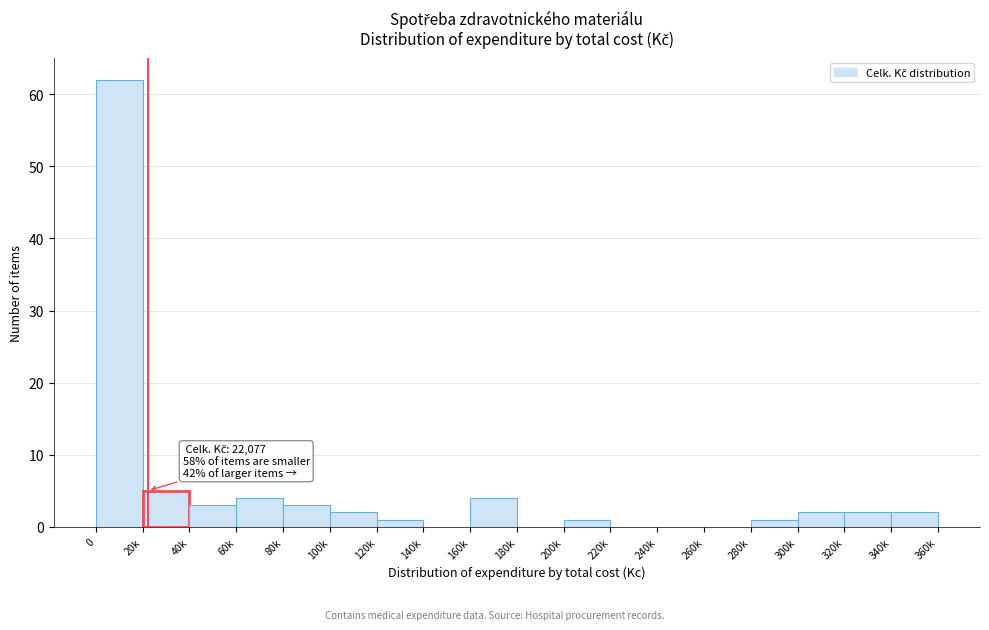

Reading left to right, extract all data points from this chart.

0=62	20k=5	40k=3	60k=4	80k=3	100k=2	120k=1	140k=0	160k=4	180k=0	200k=1	220k=0	240k=0	260k=0	280k=1	300k=2	320k=2	340k=2